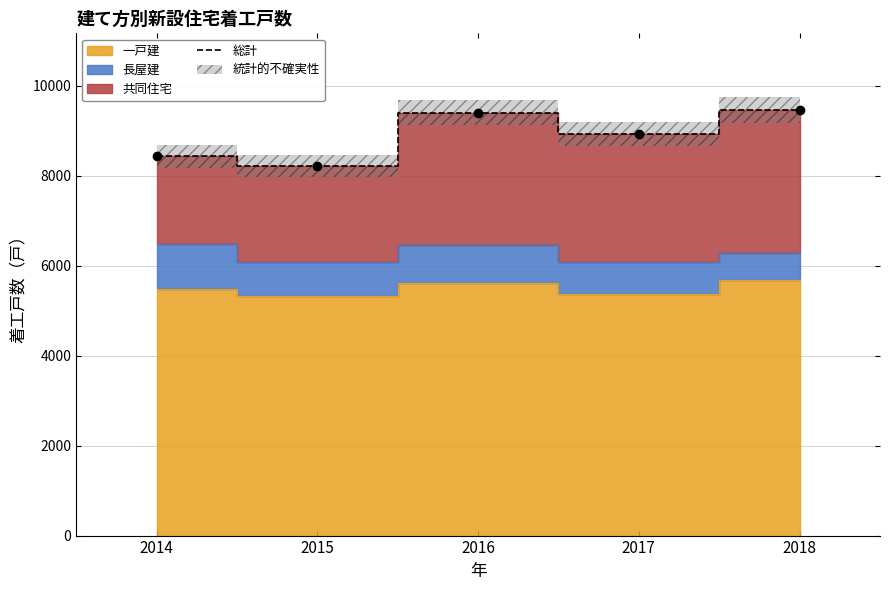

Reading left to right, extract all data points from this chart.

2014=8429	2015=8208	2016=9399	2017=8924	2018=9459